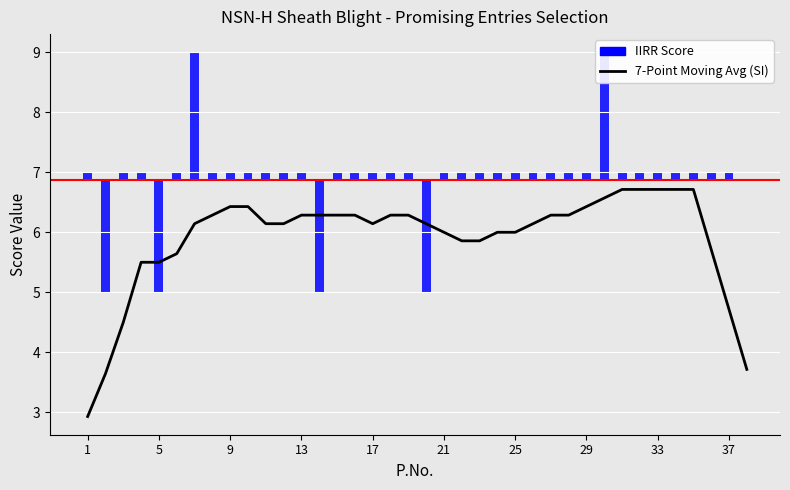

Reading right to left, what are all the values shown in this chart?

3.7	4.7	5.7	6.7	6.7	6.7	6.7	6.7	6.6	6.4	6.3	6.3	6.1	6.0	6.0	5.9	5.9	6.0	6.1	6.3	6.3	6.1	6.3	6.3	6.3	6.3	6.1	6.1	6.4	6.4	6.3	6.1	5.6	5.5	5.5	4.5	3.6	2.9